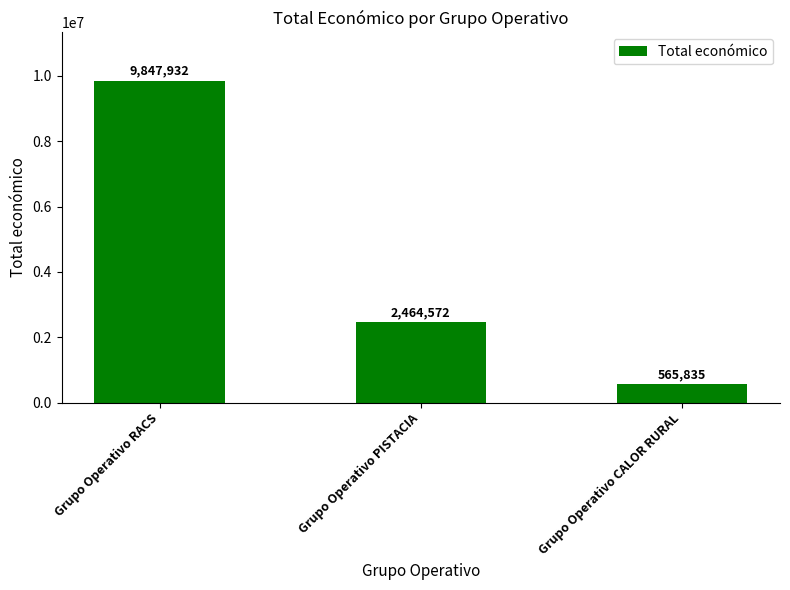

Between Grupo Operativo RACS and Grupo Operativo PISTACIA, which is larger?

Grupo Operativo RACS